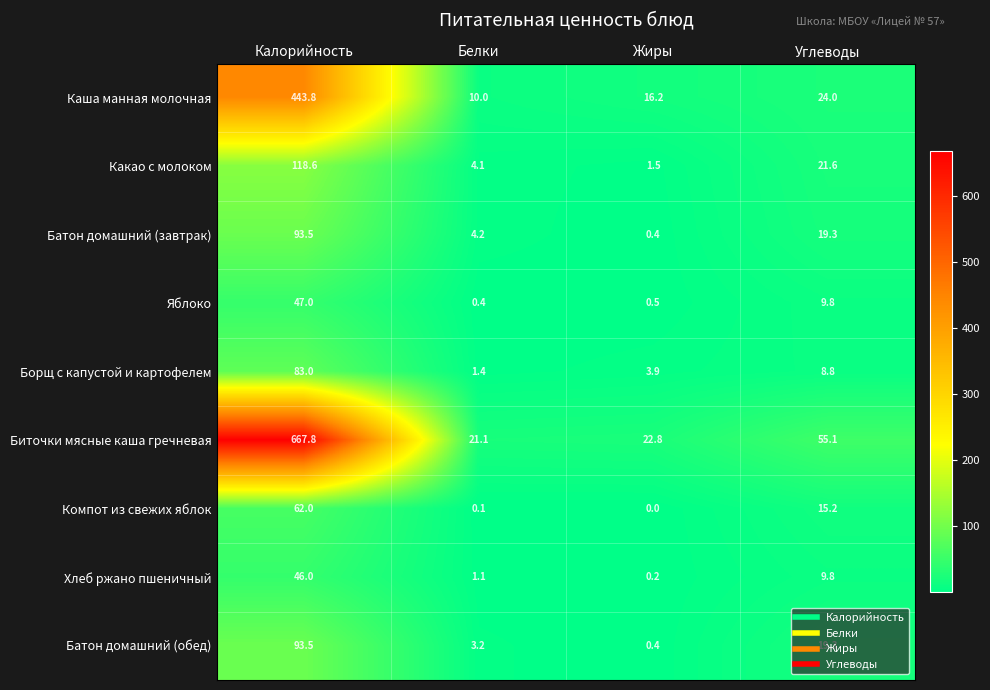

What is the lowest value of the Биточки мясные каша гречневая series?

21.1